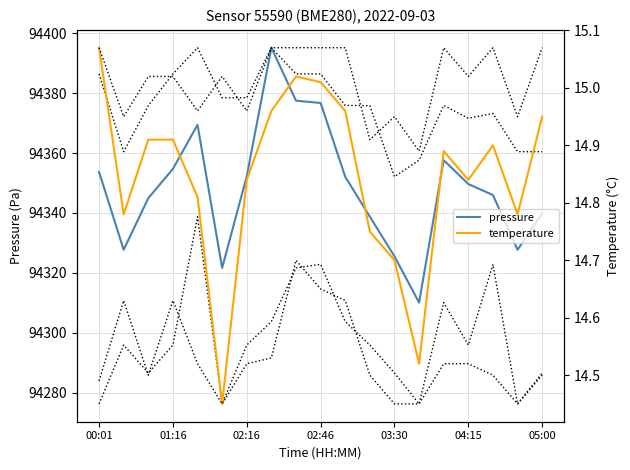

What is the difference between the maximum and second lowest values in the pressure series?

73.6